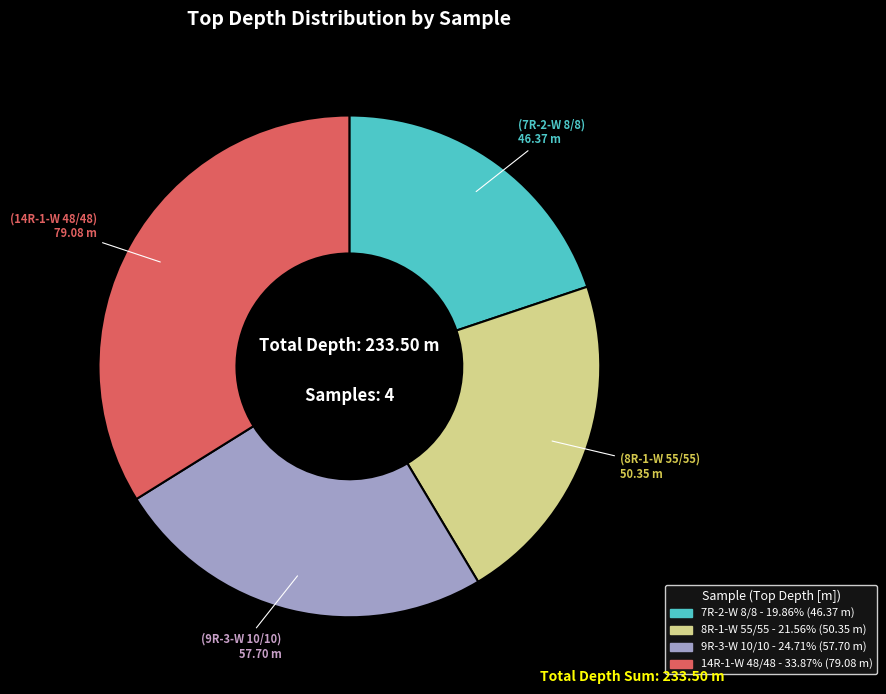

Is there any slice that represents more than half of the pie?

No